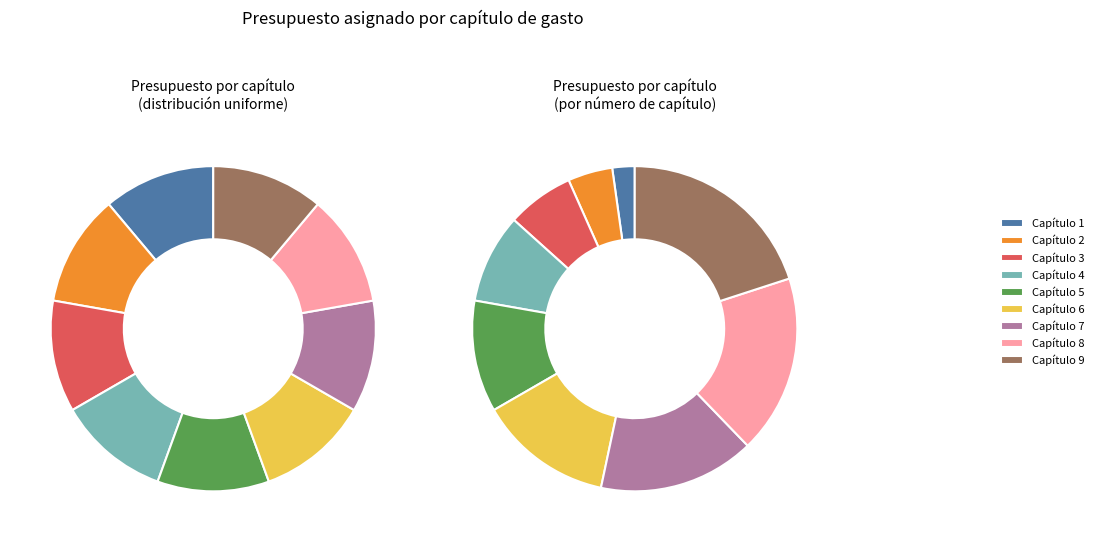

Count the number of slices in the pie.

9